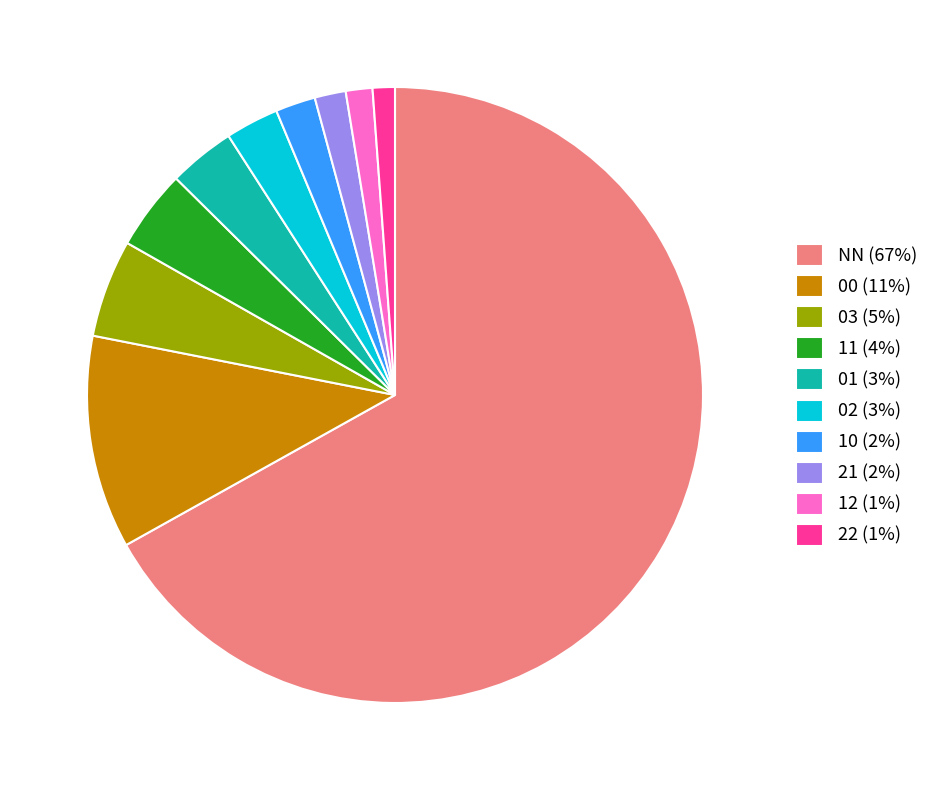

Does NN (67%) account for over 50% of the chart?

Yes